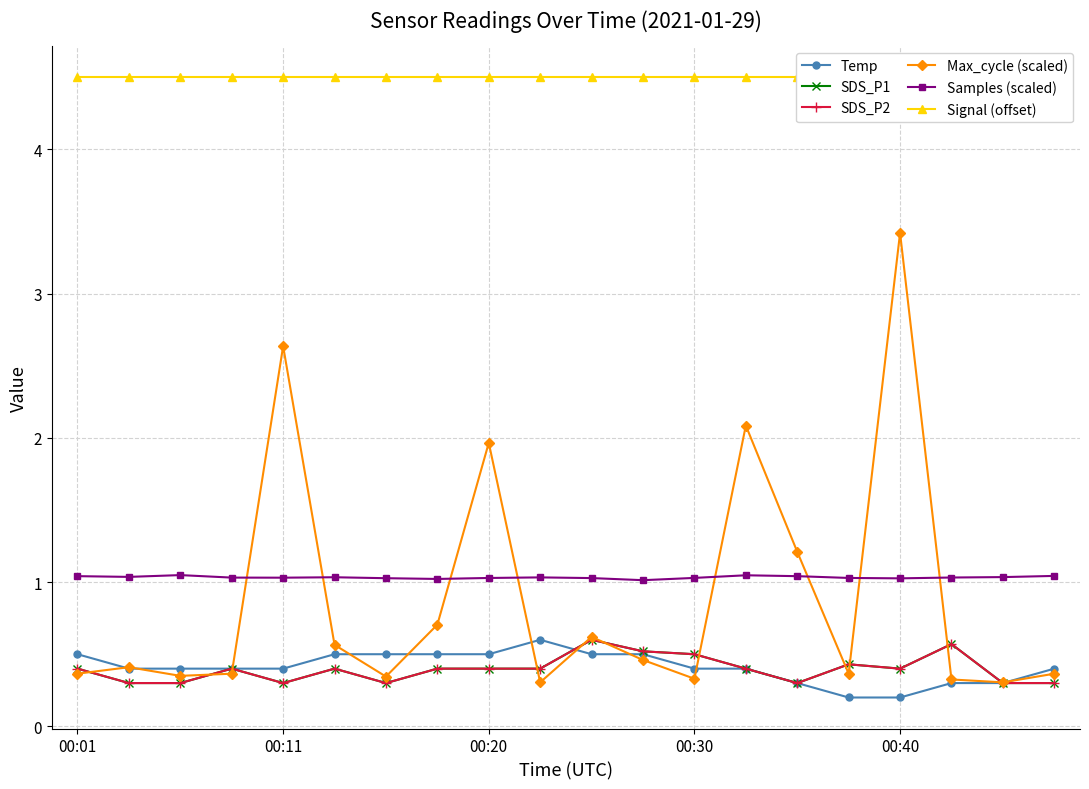

What is the spread (max minus min) of values at 9?

4.2